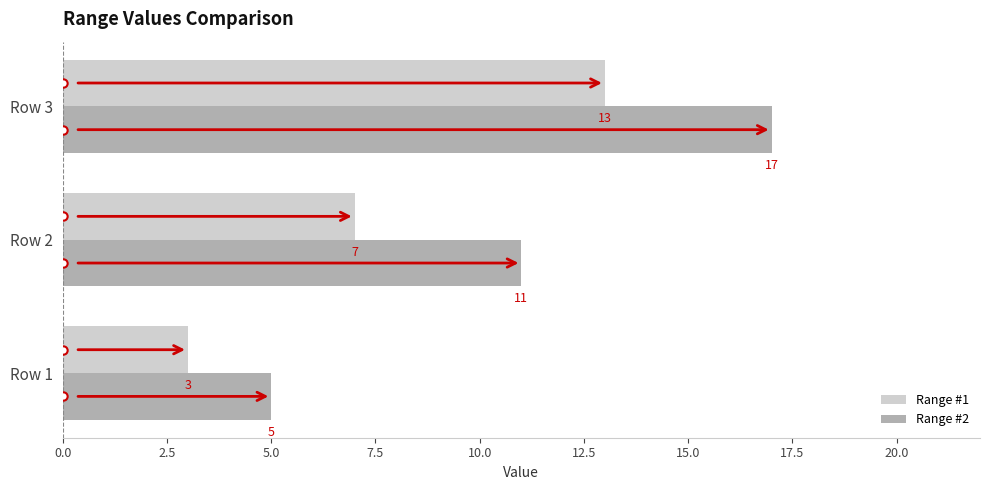

How many values in the Range #2 series are below 11?

1